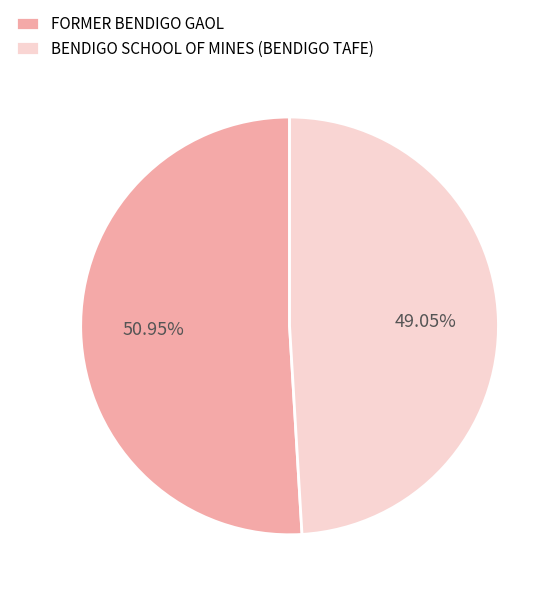

To the nearest percent, what is the combined percentage of FORMER BENDIGO GAOL and BENDIGO SCHOOL OF MINES (BENDIGO TAFE)?

100%